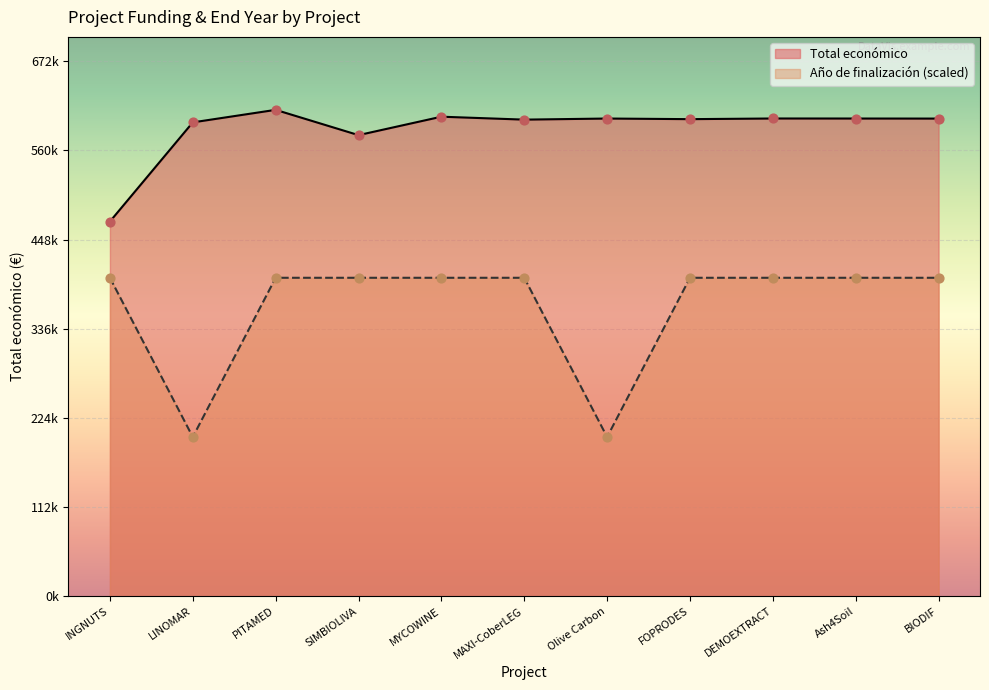

Which series has the largest total across all categories?

Total económico